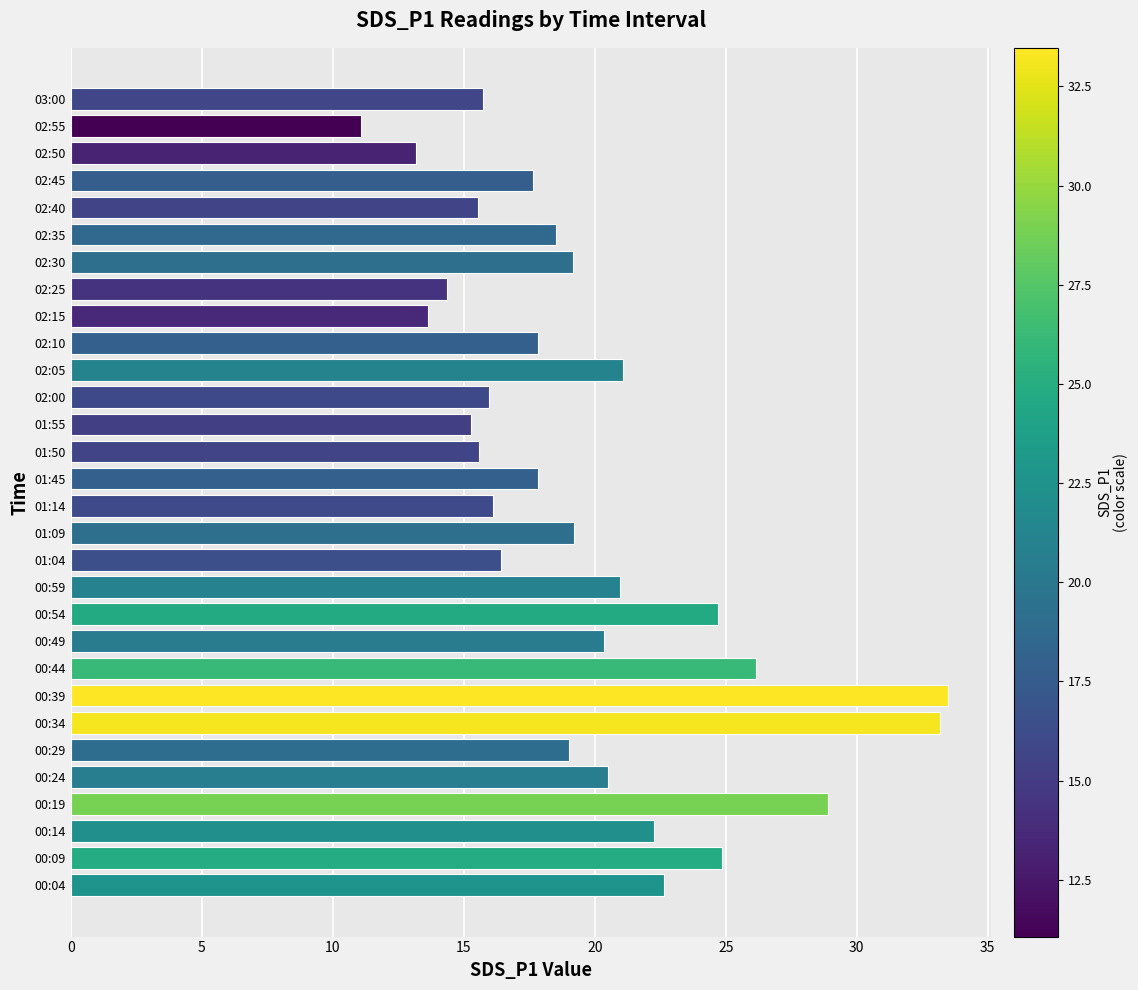

Between 02:30 and 01:55, which is larger?

02:30